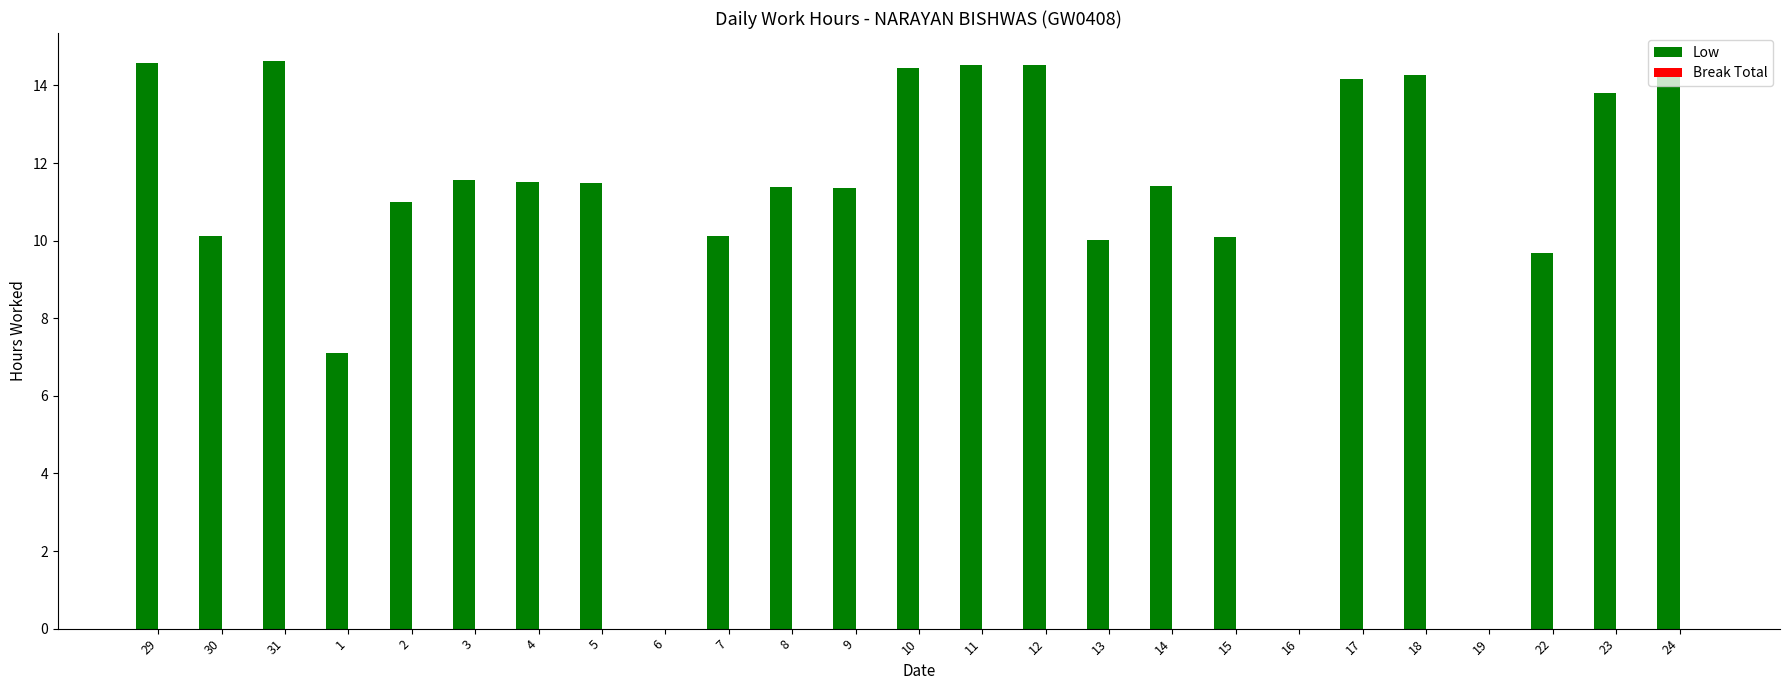

What is the greatest value displayed?

14.6